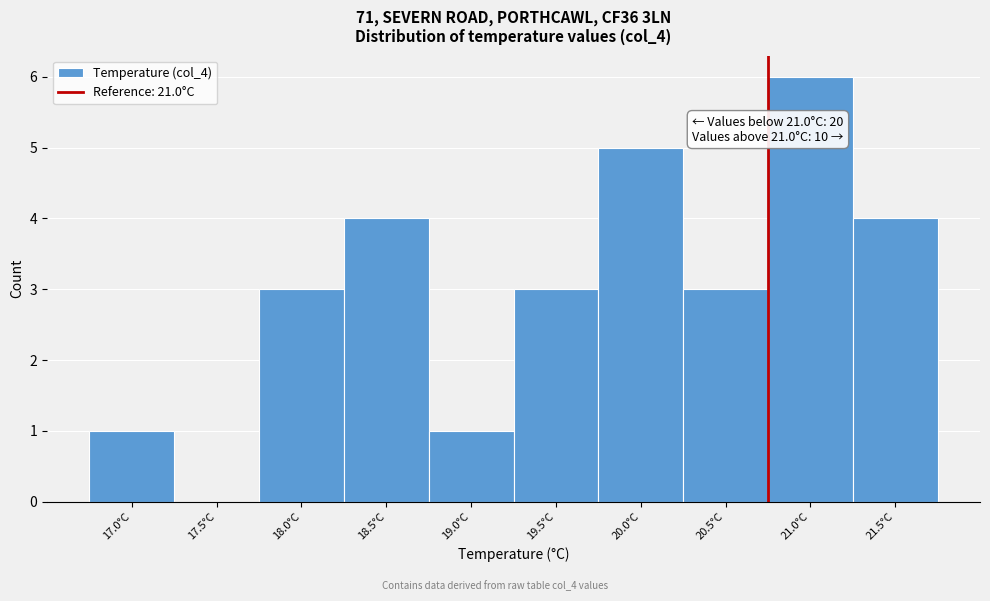

Reading right to left, transcribe all the data shown in this chart.

21.5°C=4	21.0°C=6	20.5°C=3	20.0°C=5	19.5°C=3	19.0°C=1	18.5°C=4	18.0°C=3	17.5°C=0	17.0°C=1